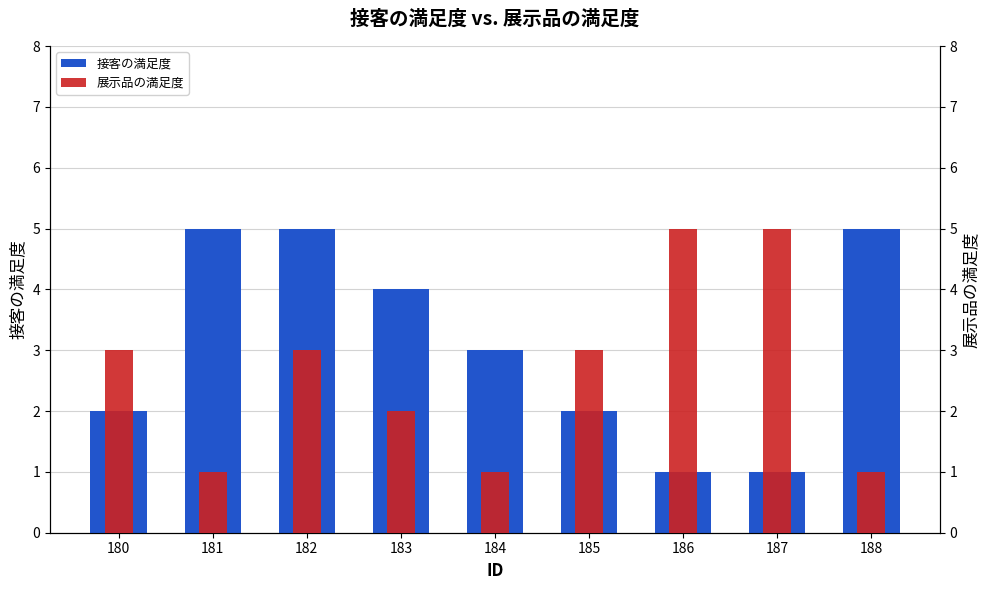

At which label is 接客の満足度 closest to 3?

184